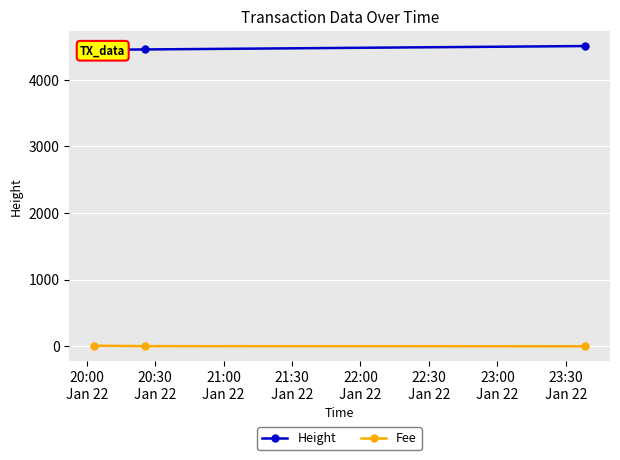

What is the value of the Fee point at the 3rd from the left?

0.1